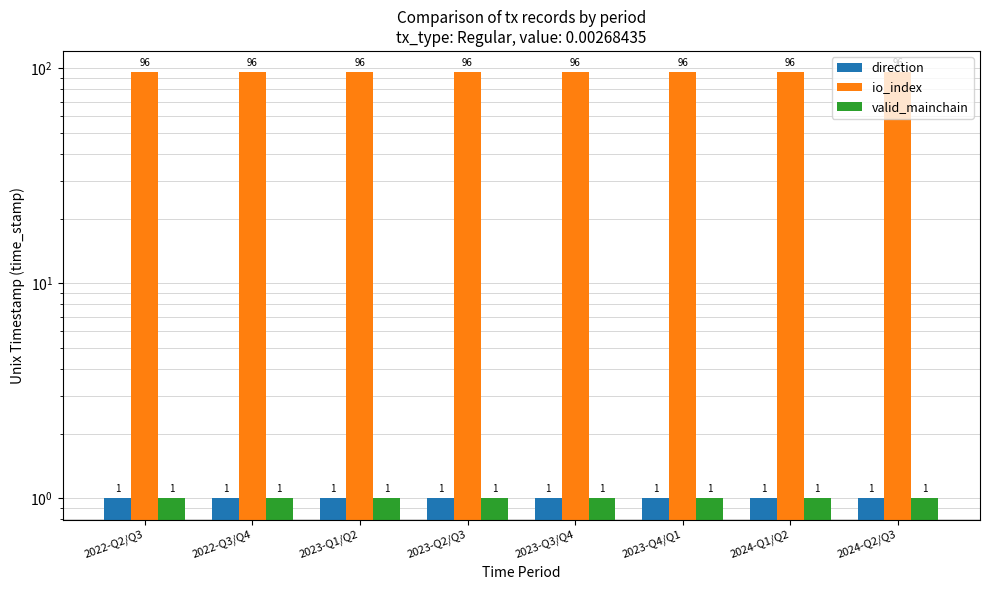

The io_index series shows 96 at 2023-Q1/Q2. True or false?

True